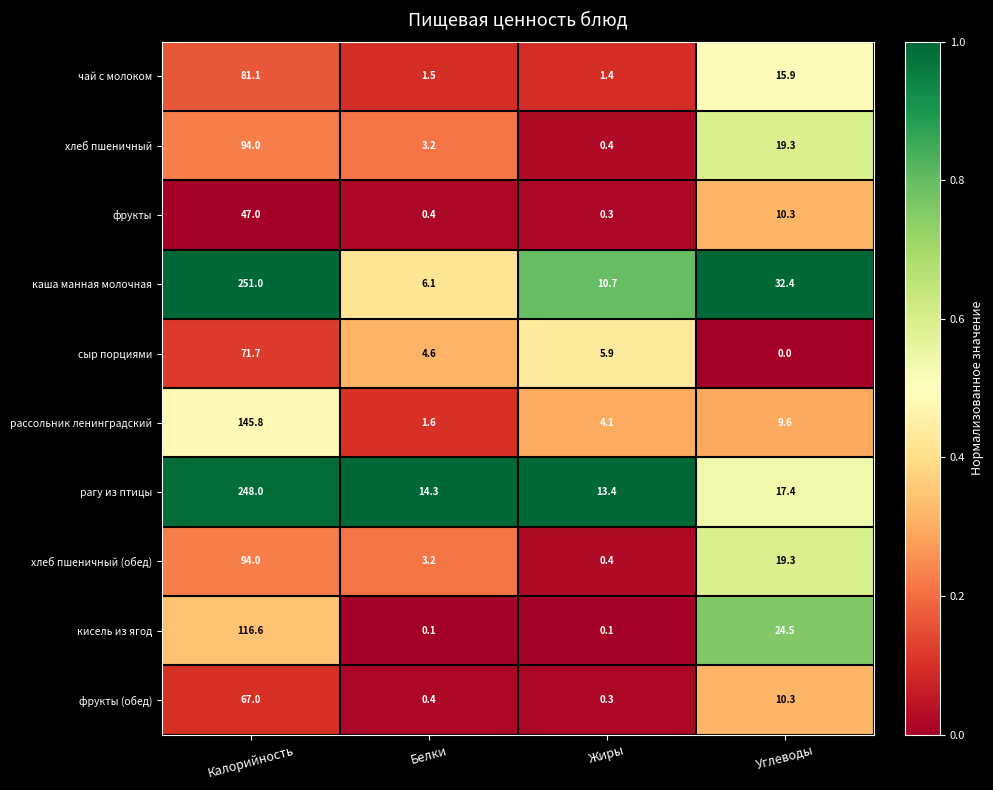

What is the spread (max minus min) of values at Углеводы?

32.4